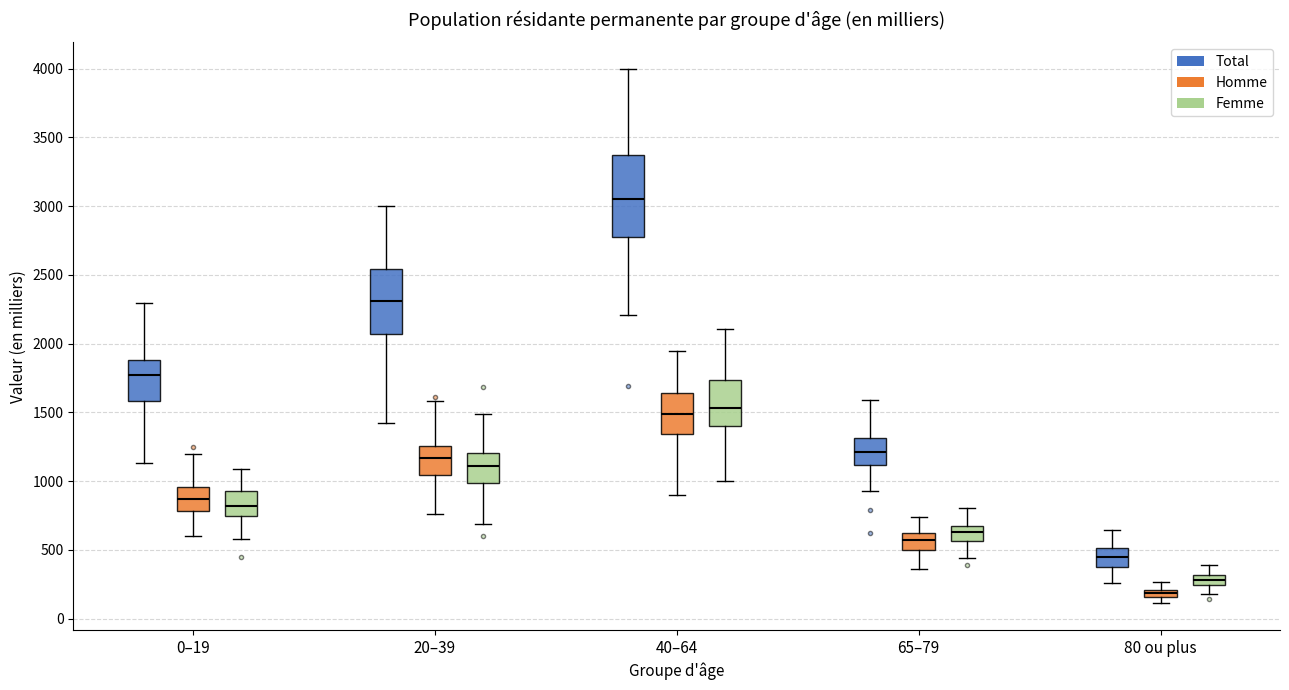

Which box's median line is the lowest?

80 ou plus (Homme)